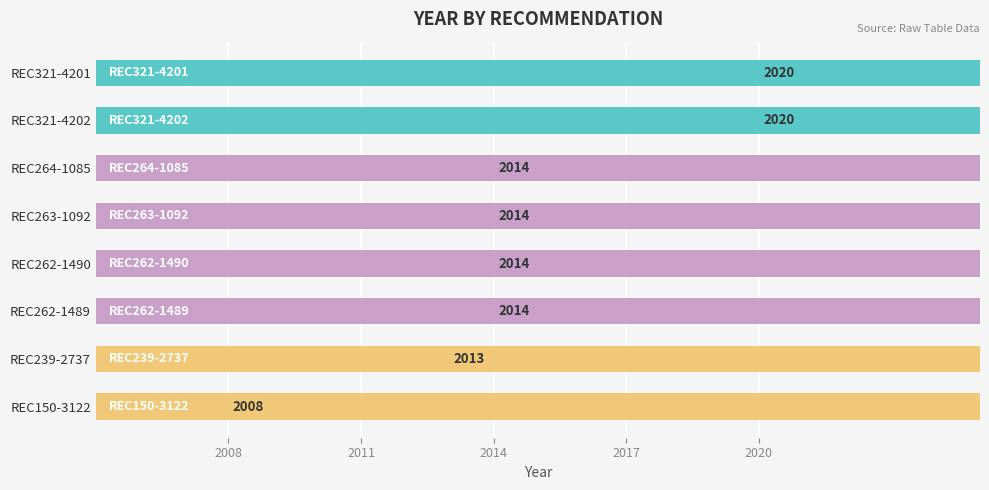

What is the sum of all values?

16117